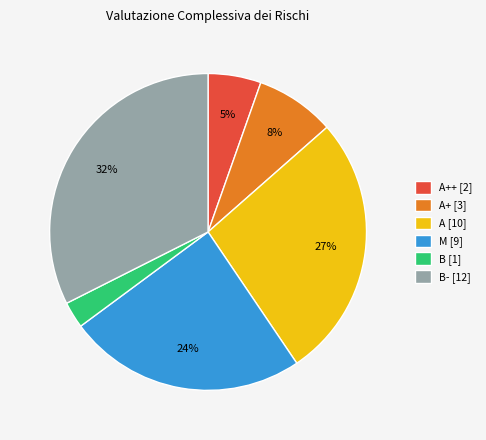

What is the smallest slice in the pie chart?

B [1]